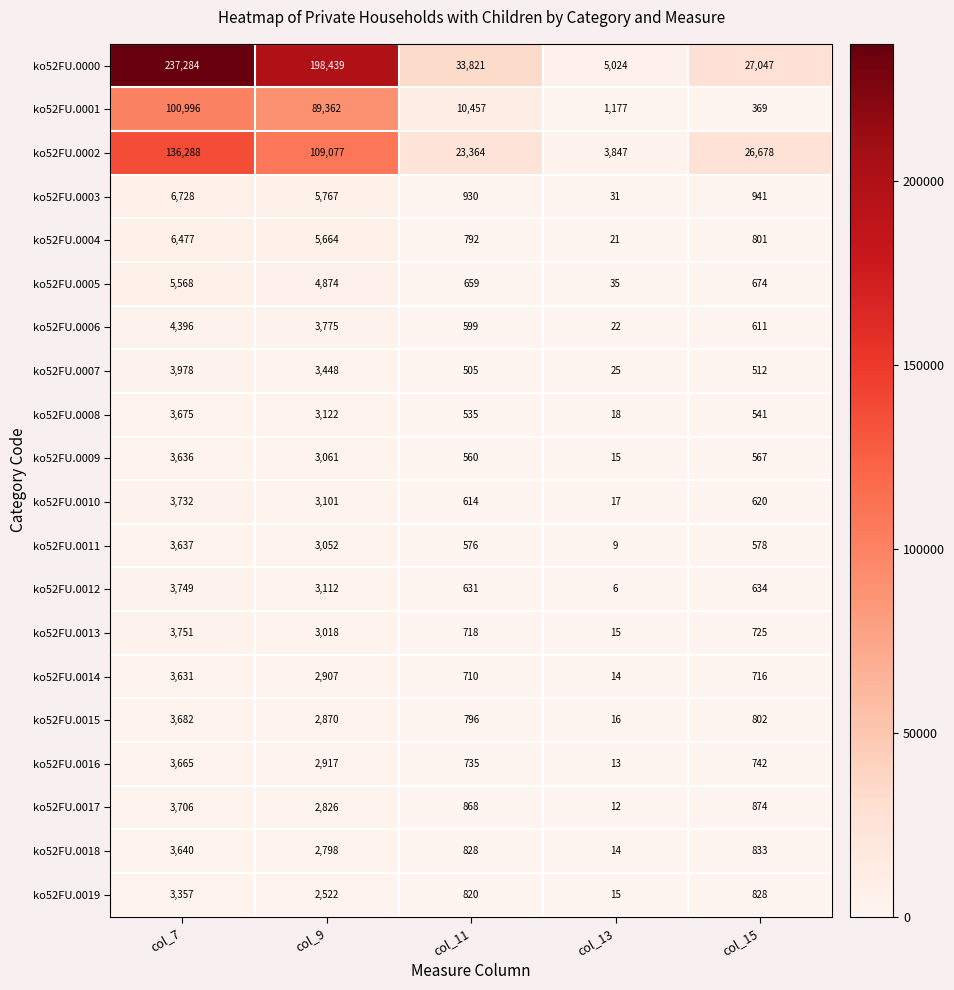

How many values in the ko52FU.0007 series are below 512?

2